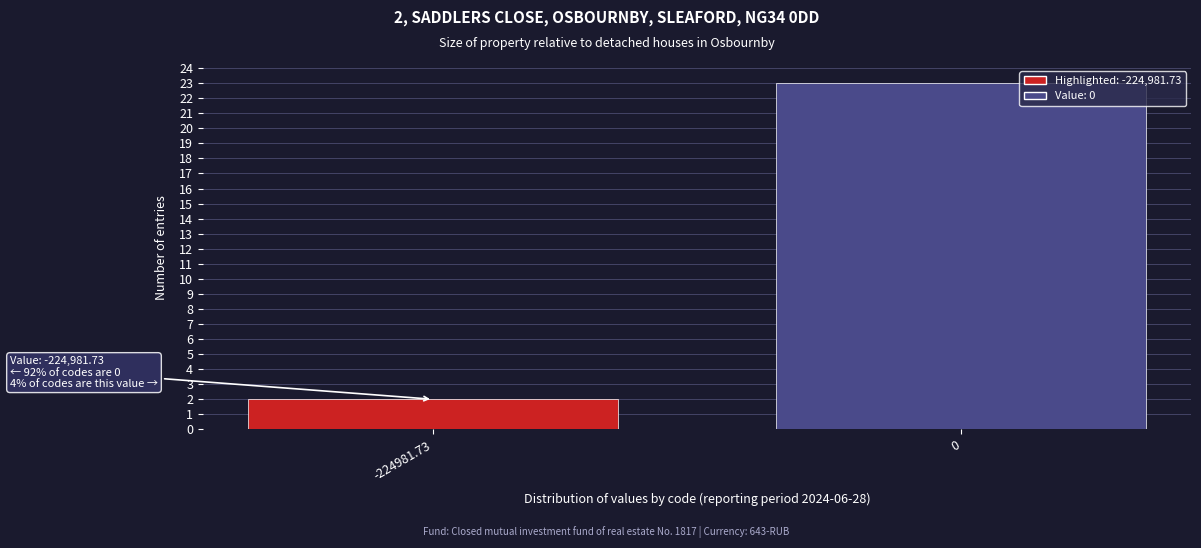

Reading right to left, list all the values displayed in this chart.

0=23	-224981.73=2